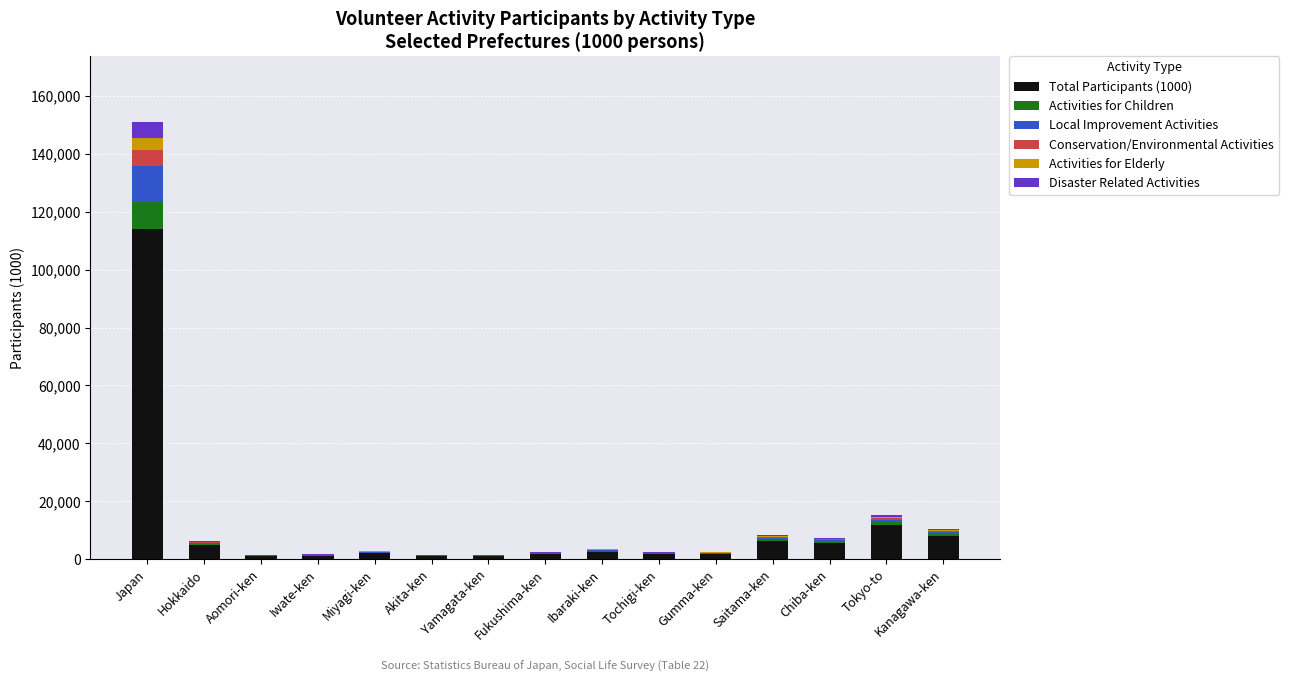

What is the total value across all series at Japan?

150939